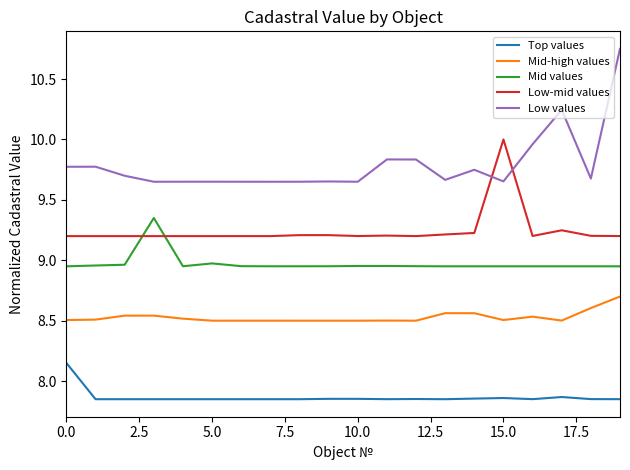

What is the difference between the maximum and second lowest values in the Low values series?

1.1